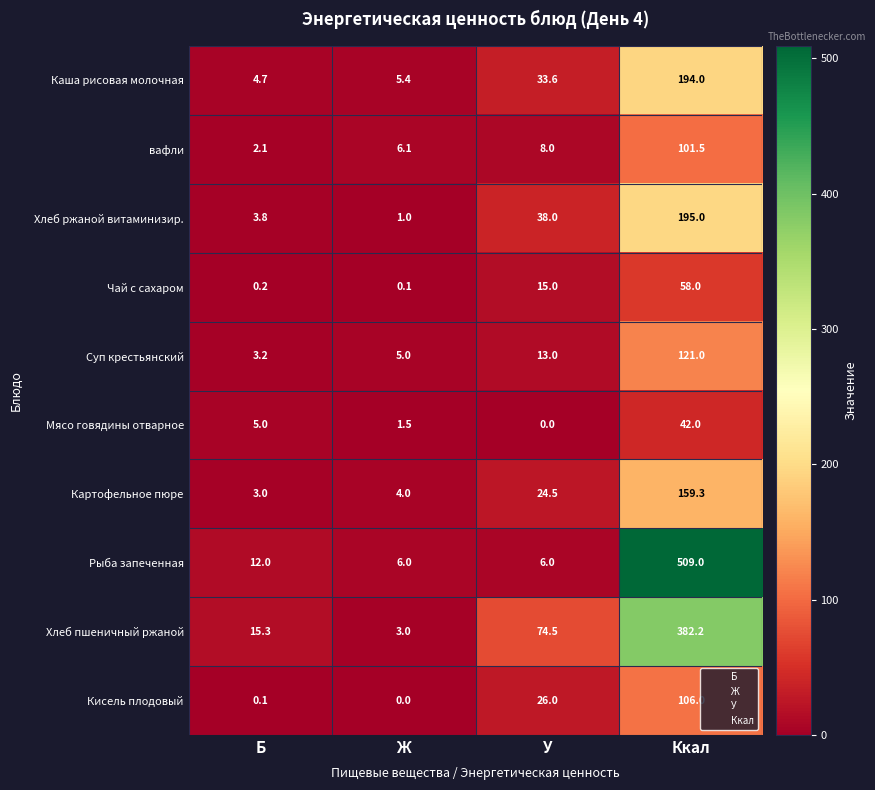

What is the maximum value for Кисель плодовый?

106.0